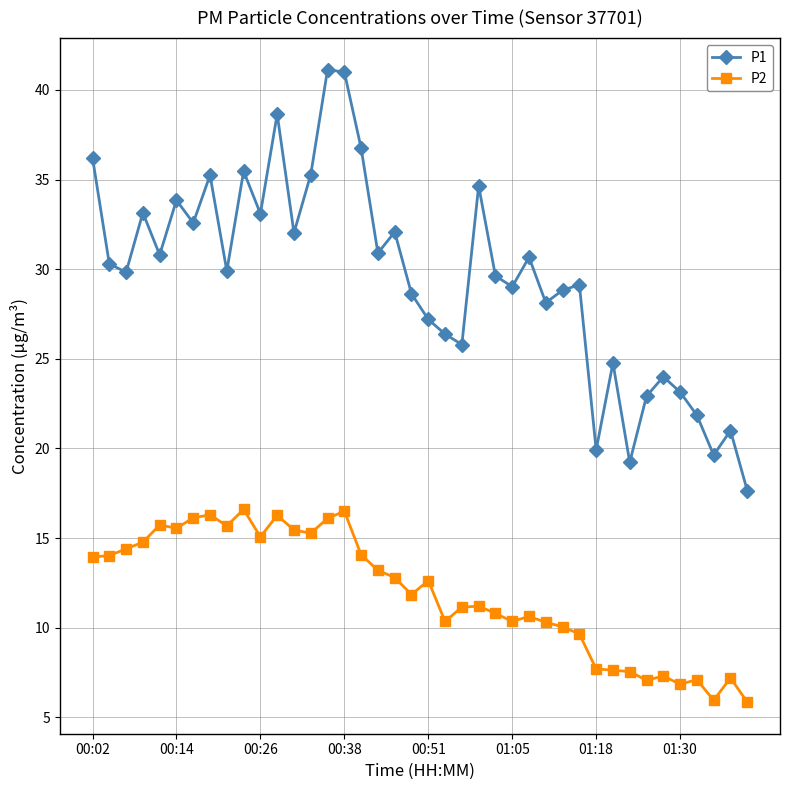

Does the chart have visible grid lines?

Yes